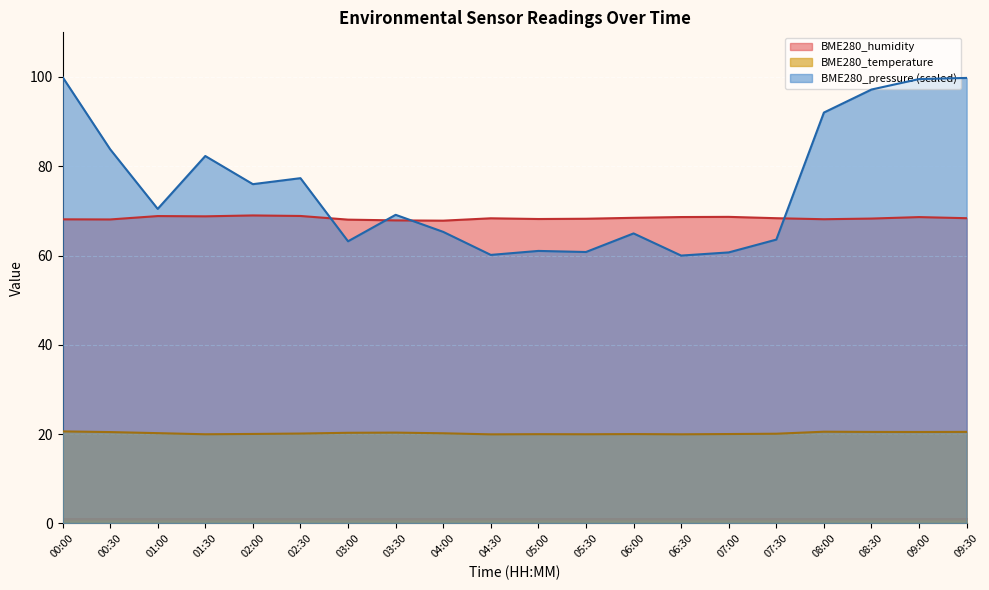

At which category does the chart reach its peak across all series?

00:00